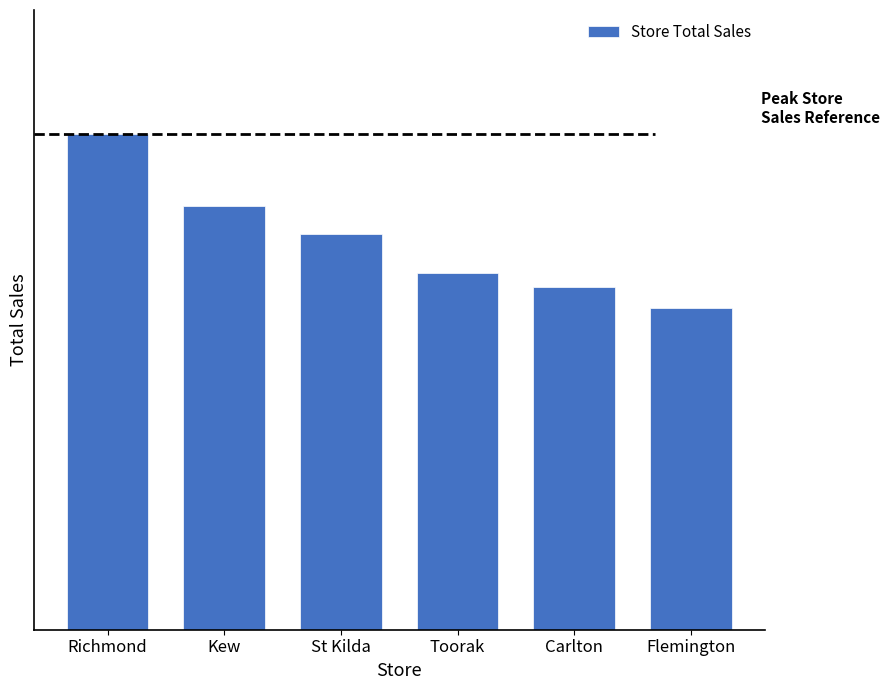

Read the value at Toorak, to the nearest 50.

3400